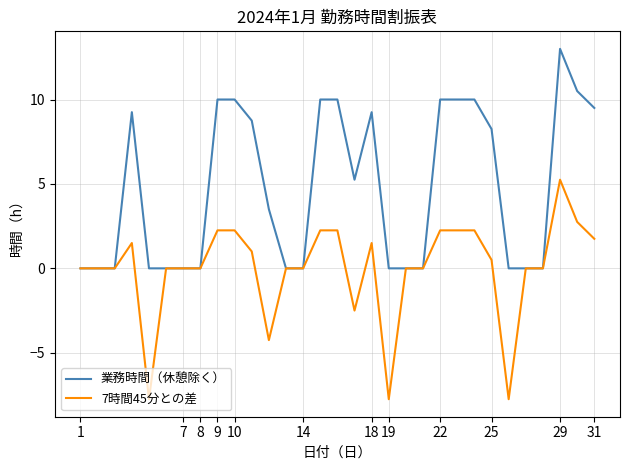

What is the maximum value shown in the chart?

13.0